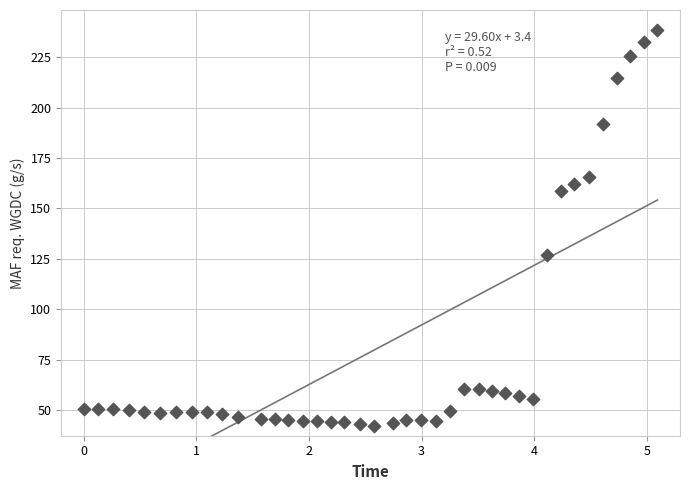

What Y value in the scatter plot is closest to 140?

126.8